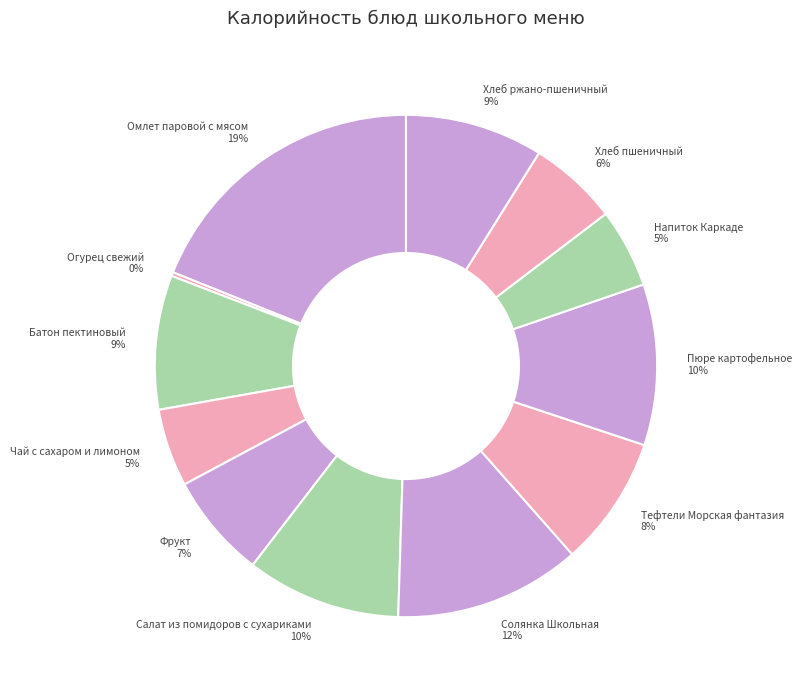

Combined, do Солянка Школьная and Тефтели Морская фантазия account for over 50%?

No